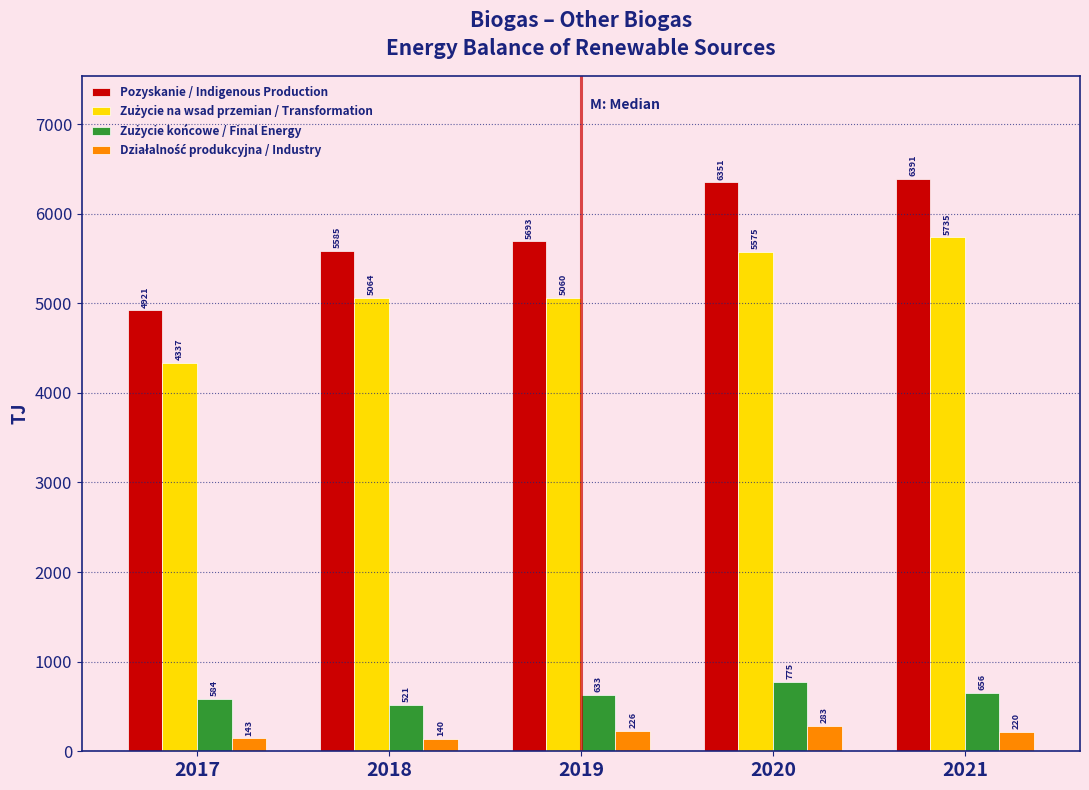

List the labels in order of Pozyskanie / Indigenous Production value, largest first.

2021, 2020, 2019, 2018, 2017